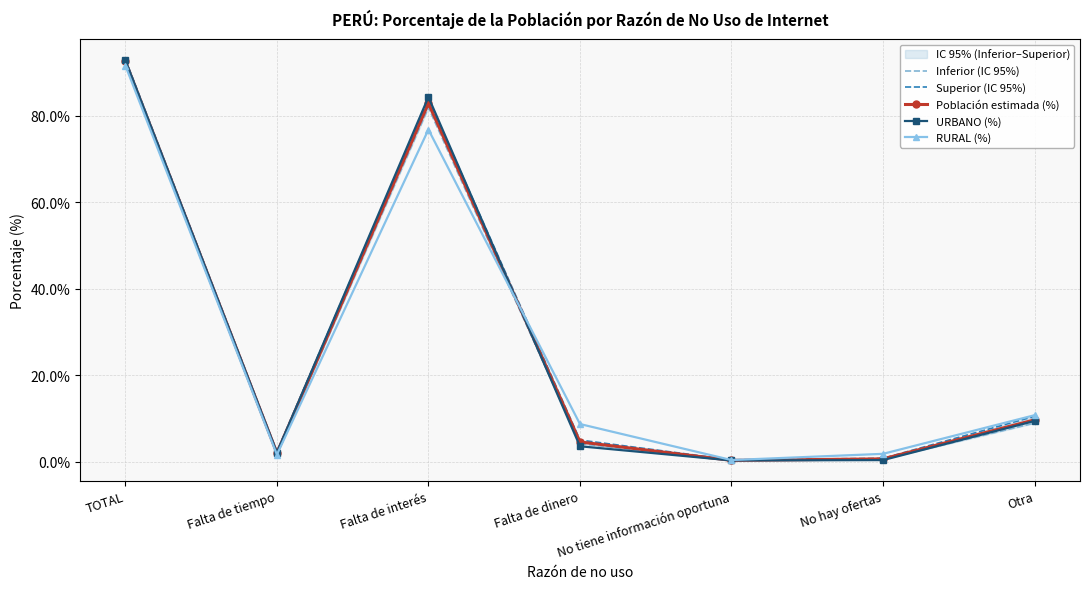

List the series in order of their peak value, lowest first.

RURAL (%), Inferior (IC 95%), Población estimada (%), URBANO (%), Superior (IC 95%)